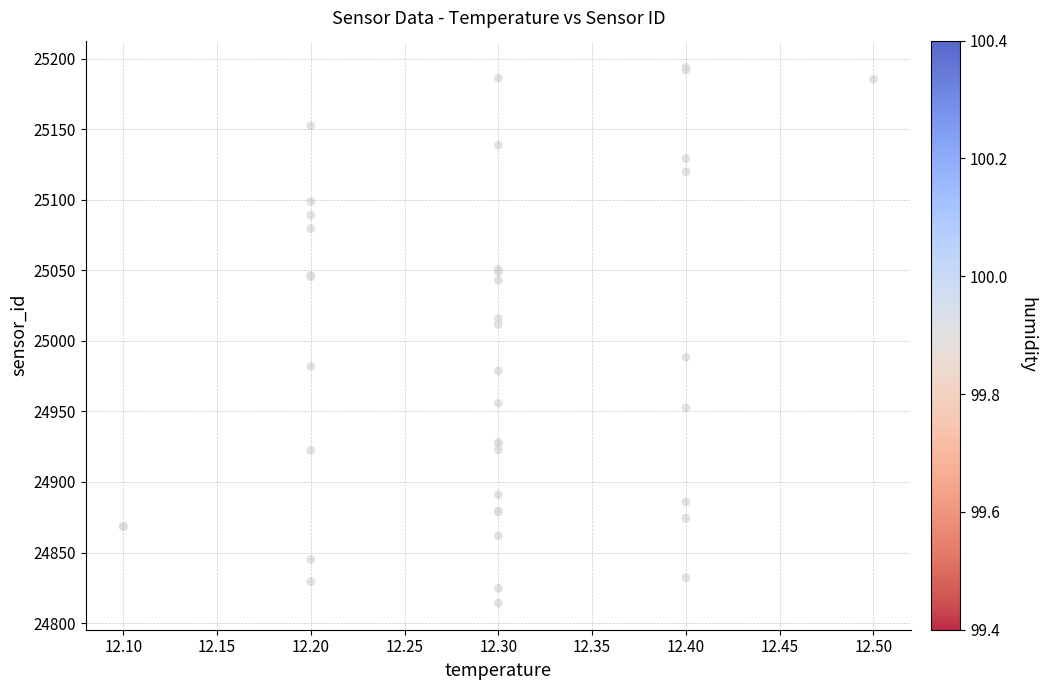

What Y value in the scatter plot is closest to 25004?

25011.7